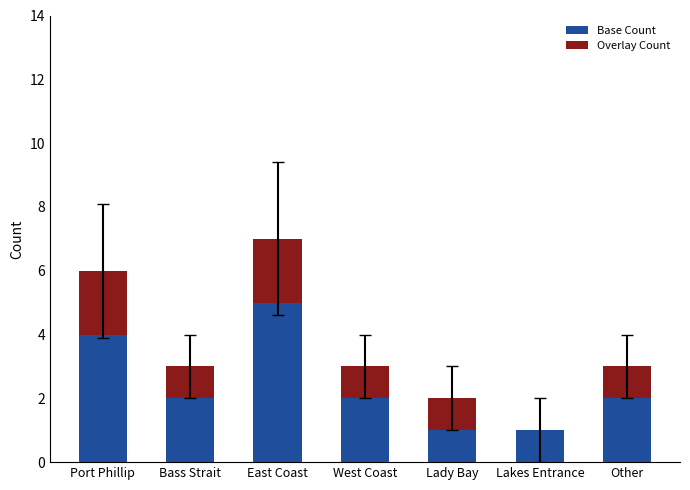

At which category is the sum across all series the highest?

East Coast